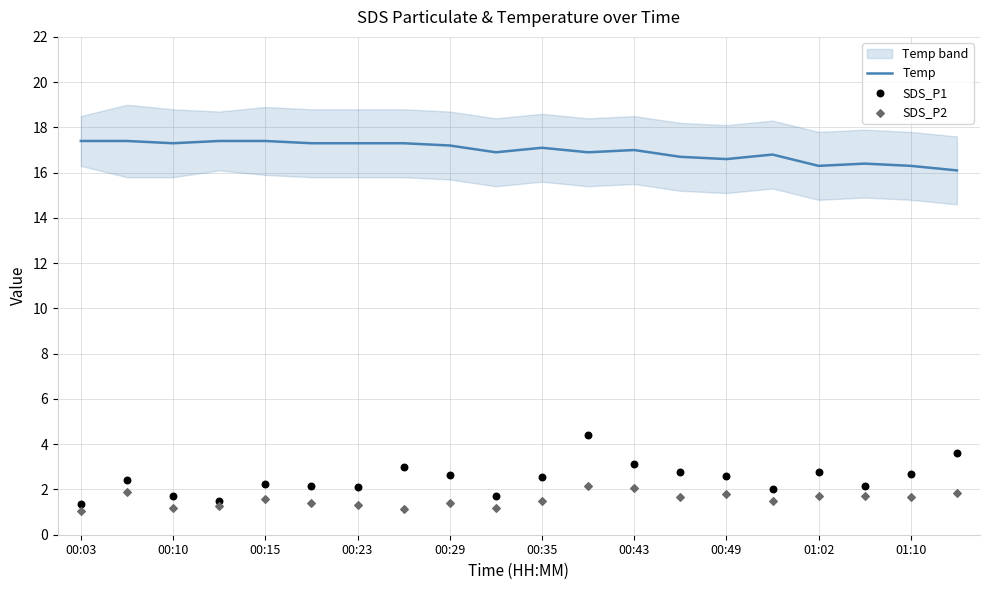

Which series reaches the minimum Y coordinate?

SDS_P2